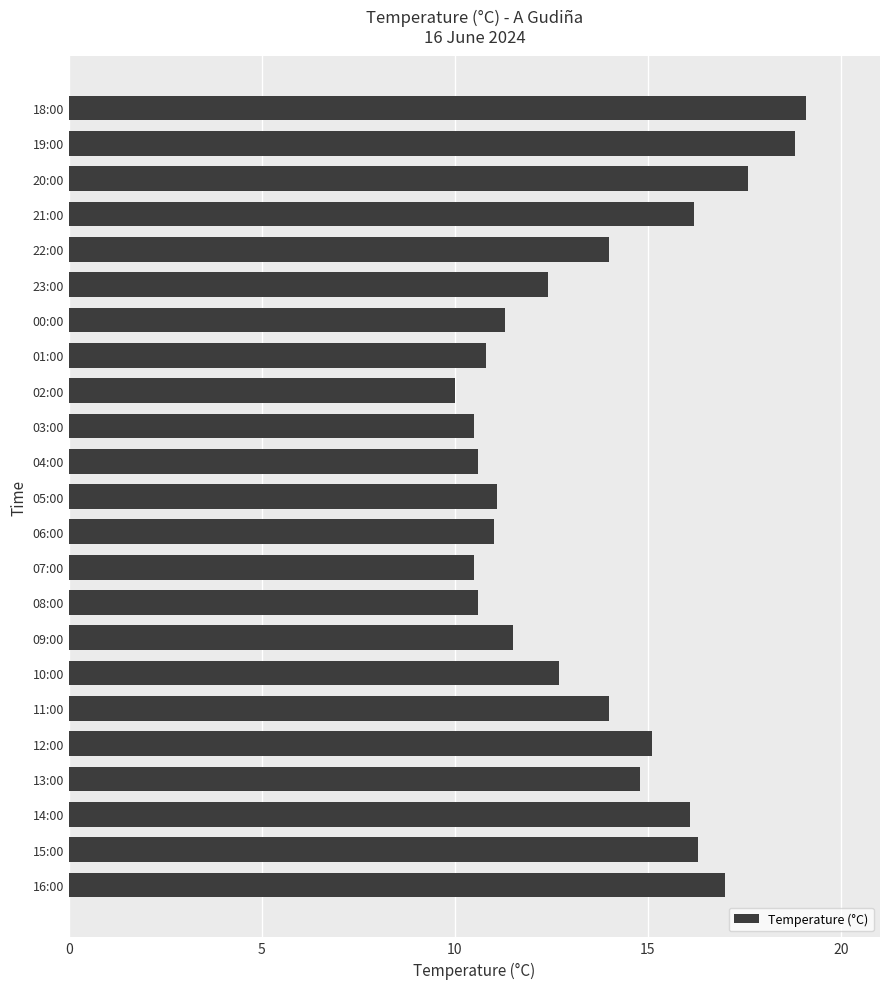

What is the approximate value at 09:00?

11.5